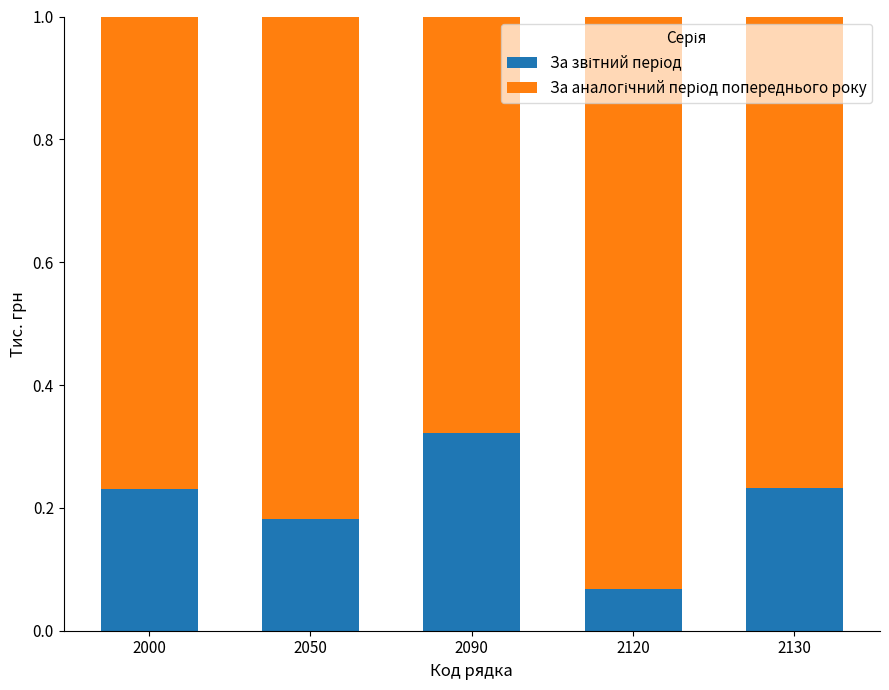

What is the total value across all series at 2090?

1.0